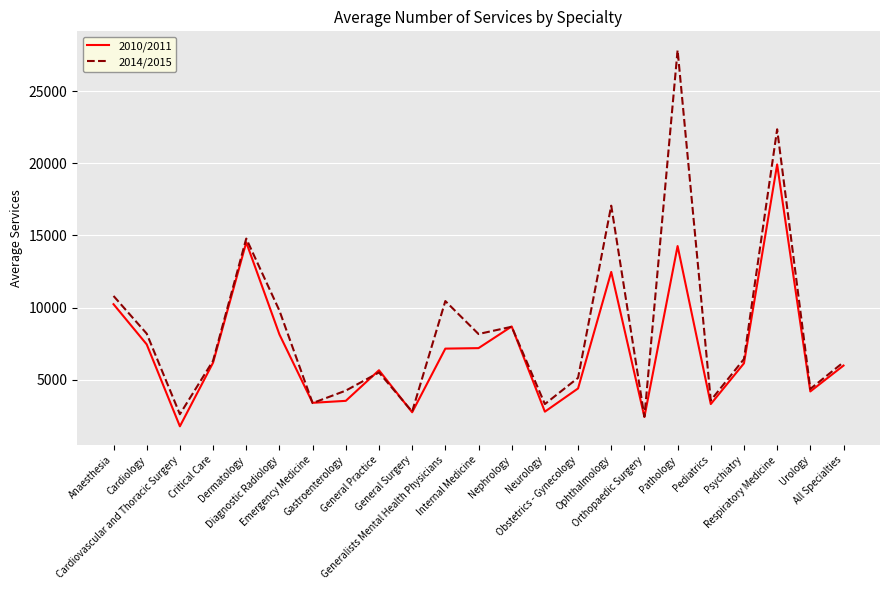

Is it true that 2014/2015 equals 2429.3 at Psychiatry?

False